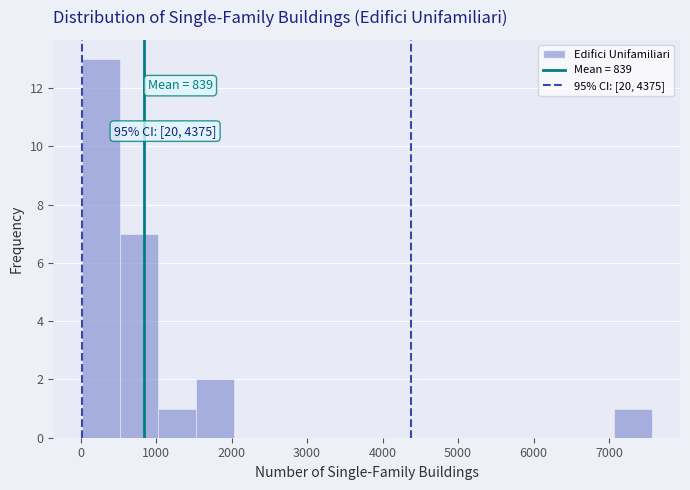

Which range on the x-axis has the tallest bar?

0 to 500